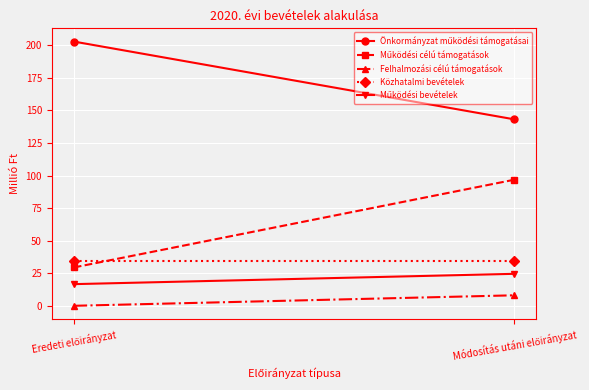

What is the value of the Működési célú támogatások point at the 2nd from the left?

96.8